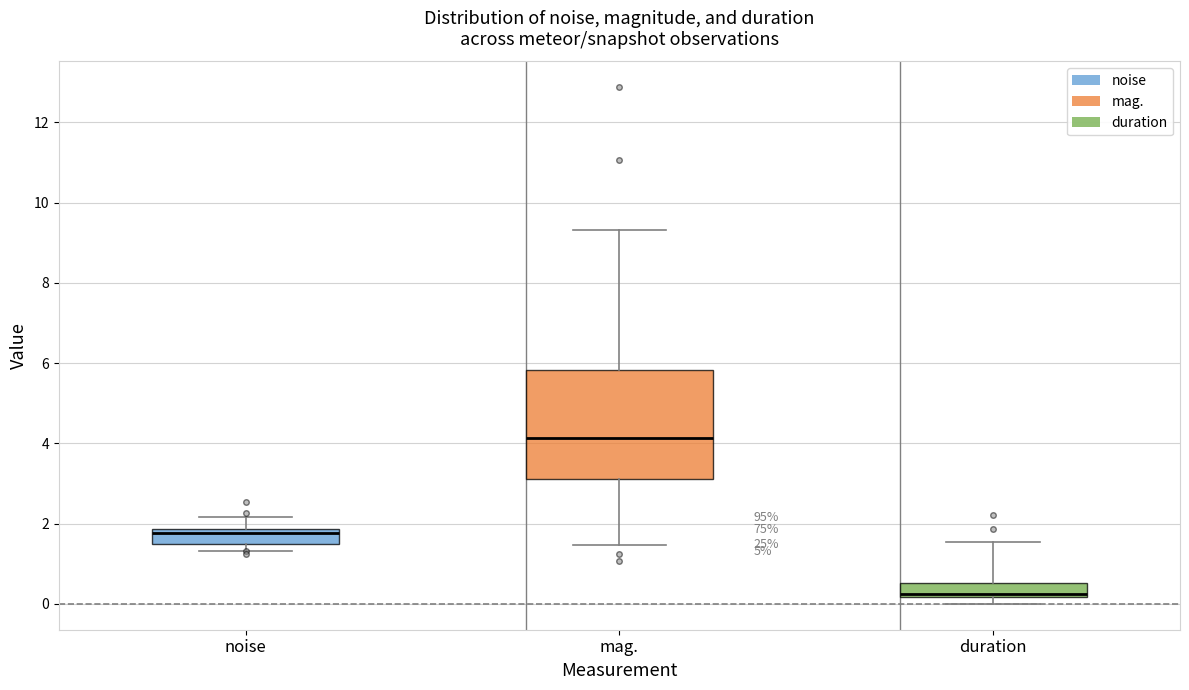

Comparing the boxes themselves (not the whiskers), which one is the tallest?

mag.